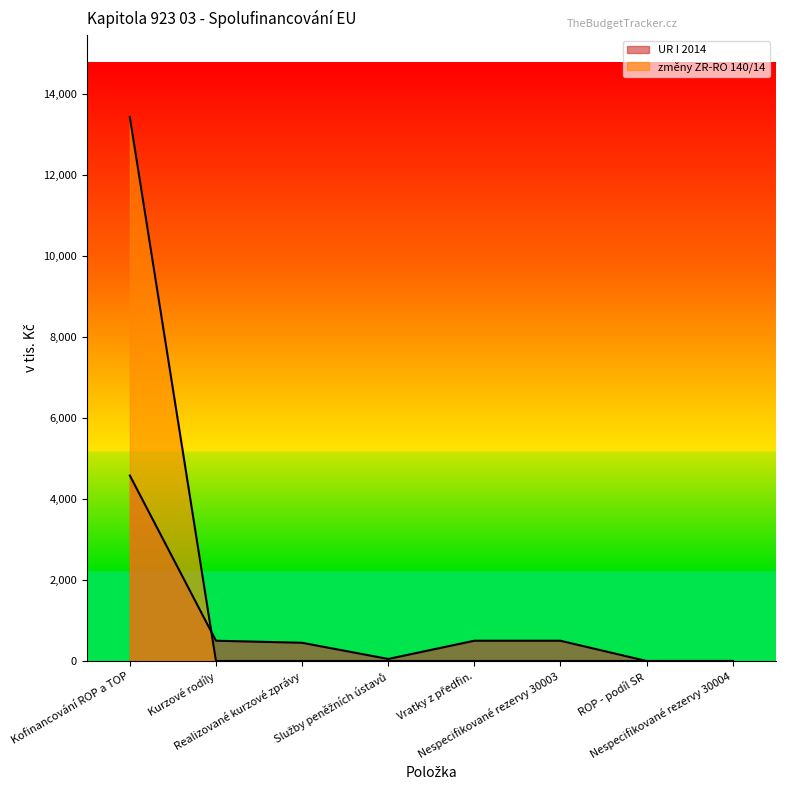

At which label does změny ZR-RO 140/14 reach its minimum?

Kurzové rodíly